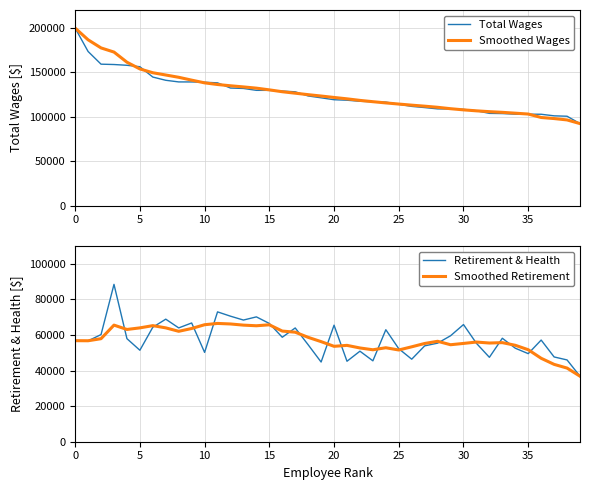

The Smoothed Wages series shows 221128.0 at 35. True or false?

False